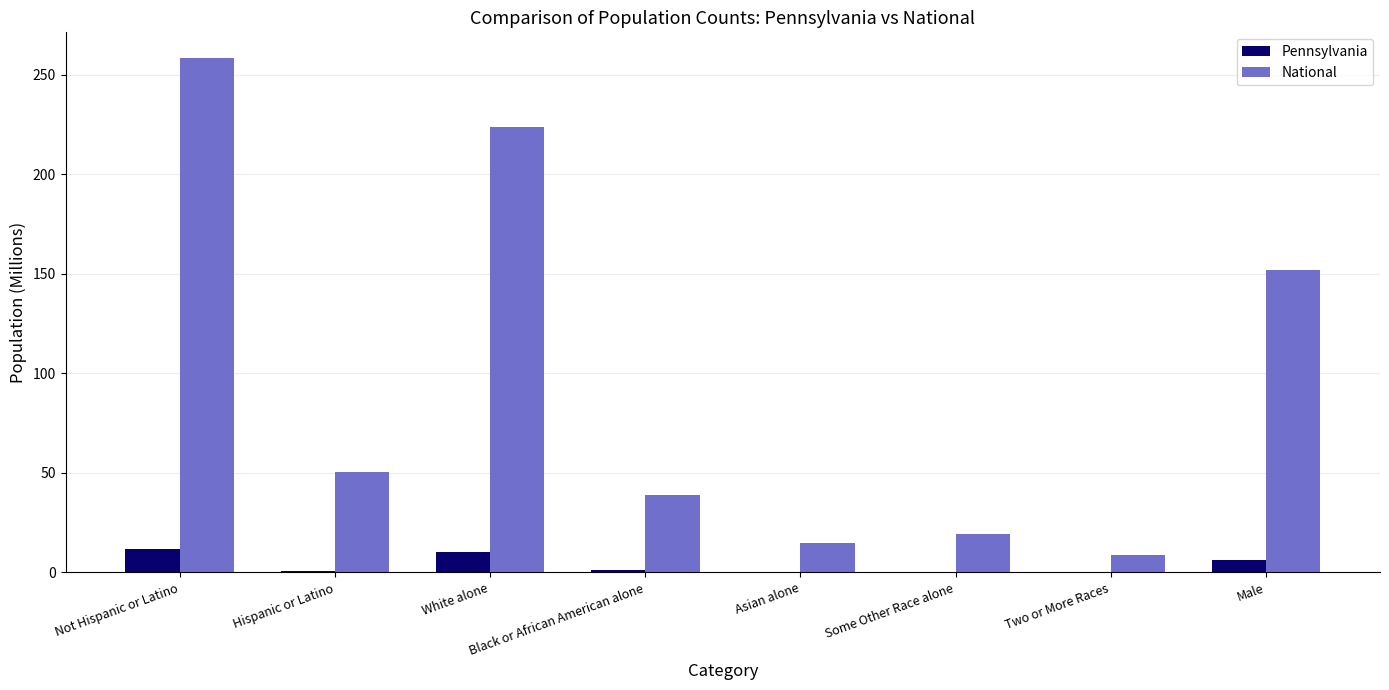

Is it true that Pennsylvania equals 10.4 at White alone?

True